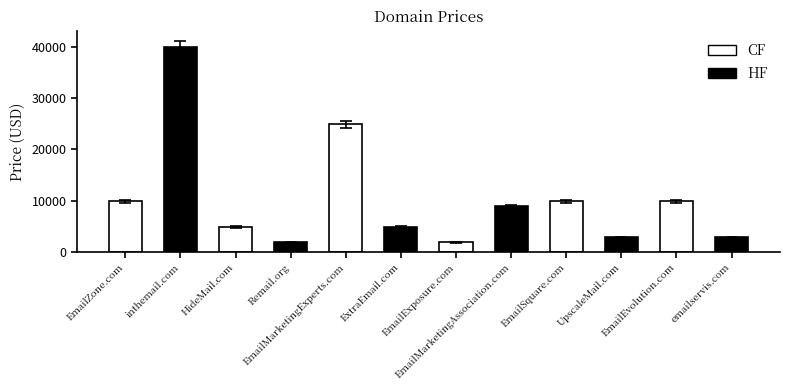

What is the sum of all values?

122656